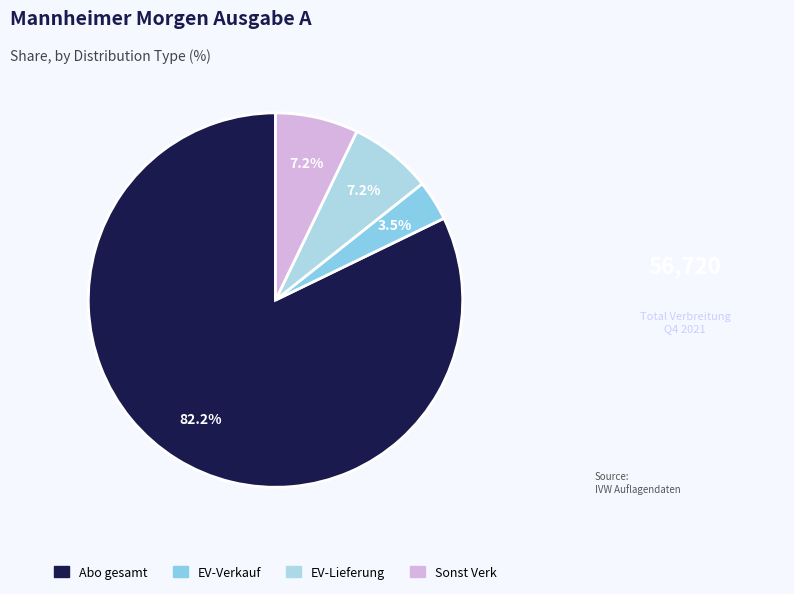

Which category has the biggest portion of the pie?

Abo gesamt